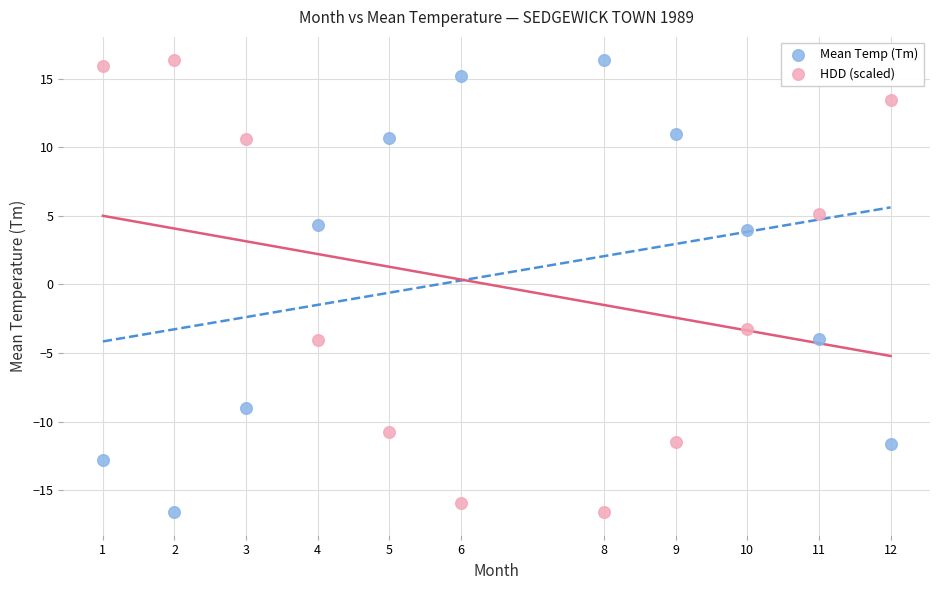

Across all data points, what is the range of X values (max minus min)?

11.0